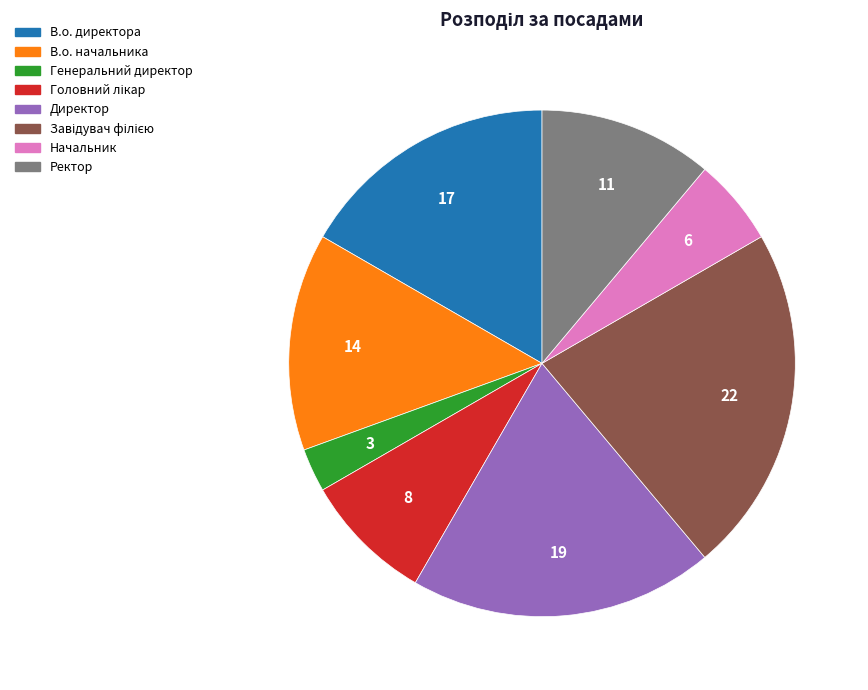

Combined, do Директор and Ректор account for over 50%?

No